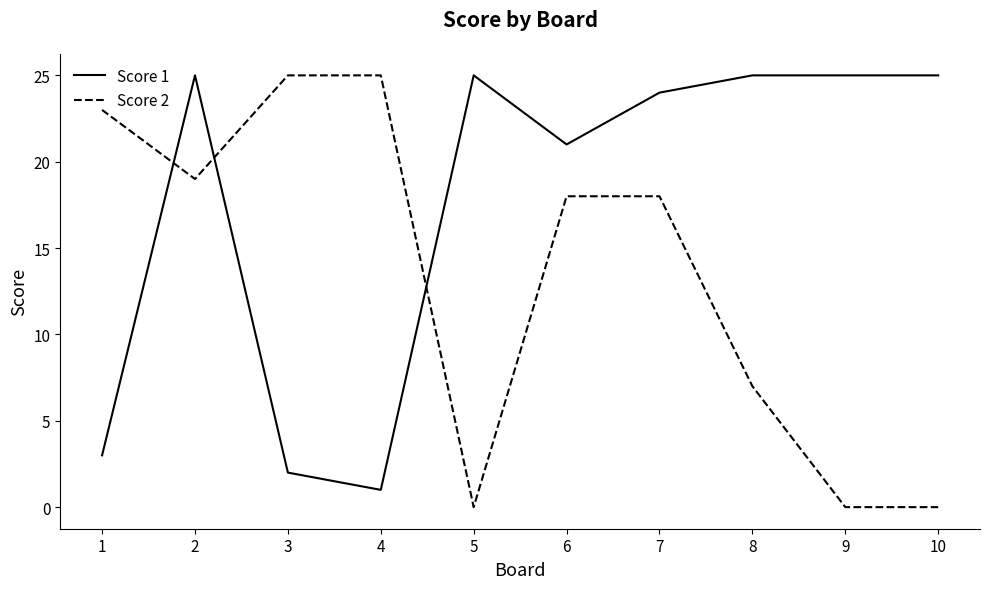

Reading left to right, extract all data points from this chart.

Score 1: 1=3	2=25	3=2	4=1	5=25	6=21	7=24	8=25	9=25	10=25
Score 2: 1=23	2=19	3=25	4=25	5=0	6=18	7=18	8=7	9=0	10=0